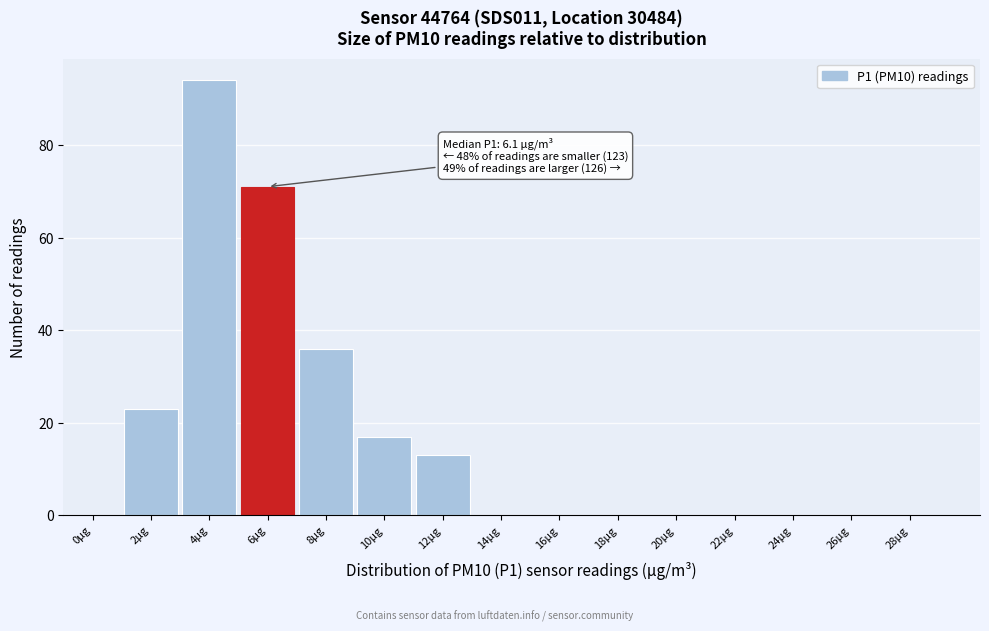

Reading left to right, list all the values displayed in this chart.

0µg=0	2µg=23	4µg=94	6µg=71	8µg=36	10µg=17	12µg=13	14µg=0	16µg=0	18µg=0	20µg=0	22µg=0	24µg=0	26µg=0	28µg=0